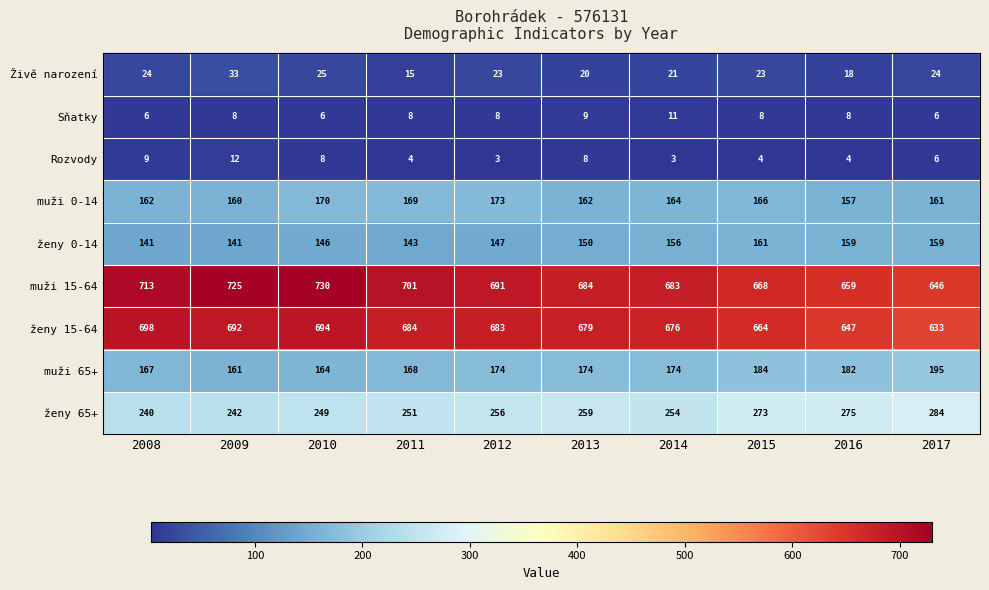

Which series has the widest spread of values?

muži 15-64